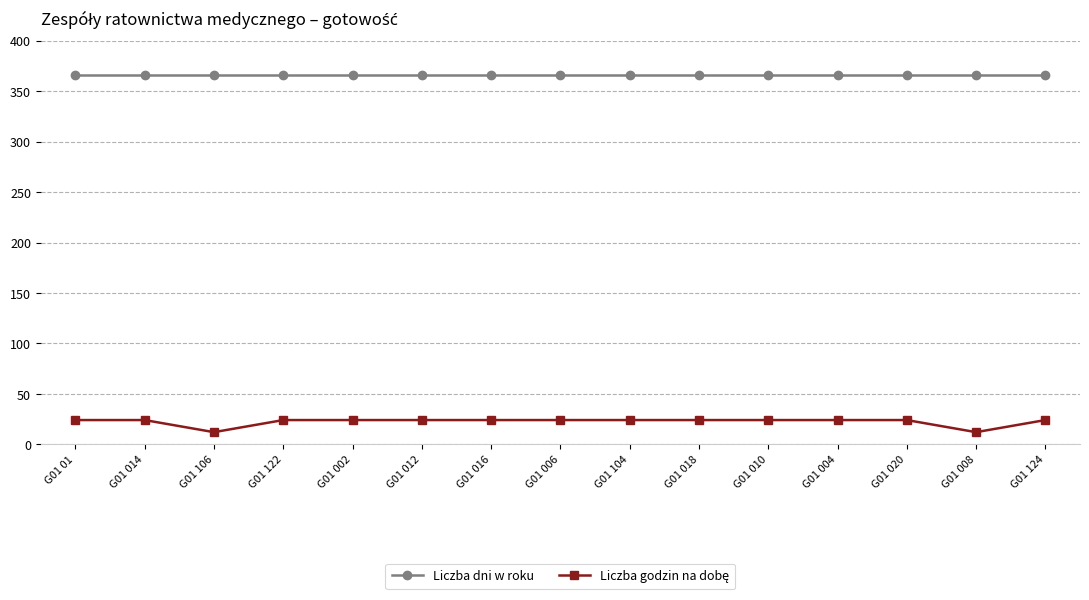

Is it true that Liczba dni w roku equals 219 at G01 008?

False